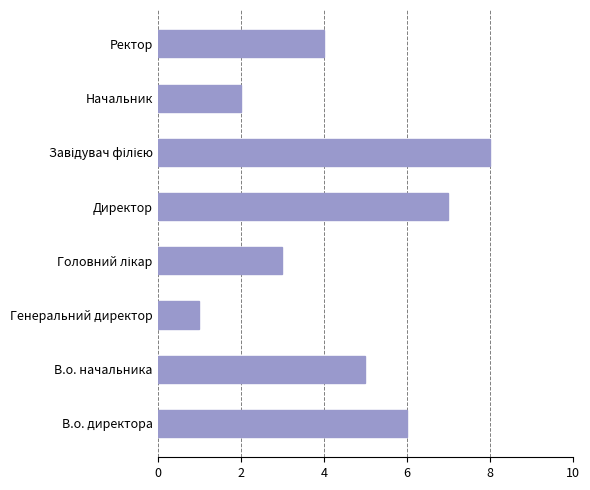

Approximately how many times larger is the value at В.о. директора compared to Начальник?

3.0